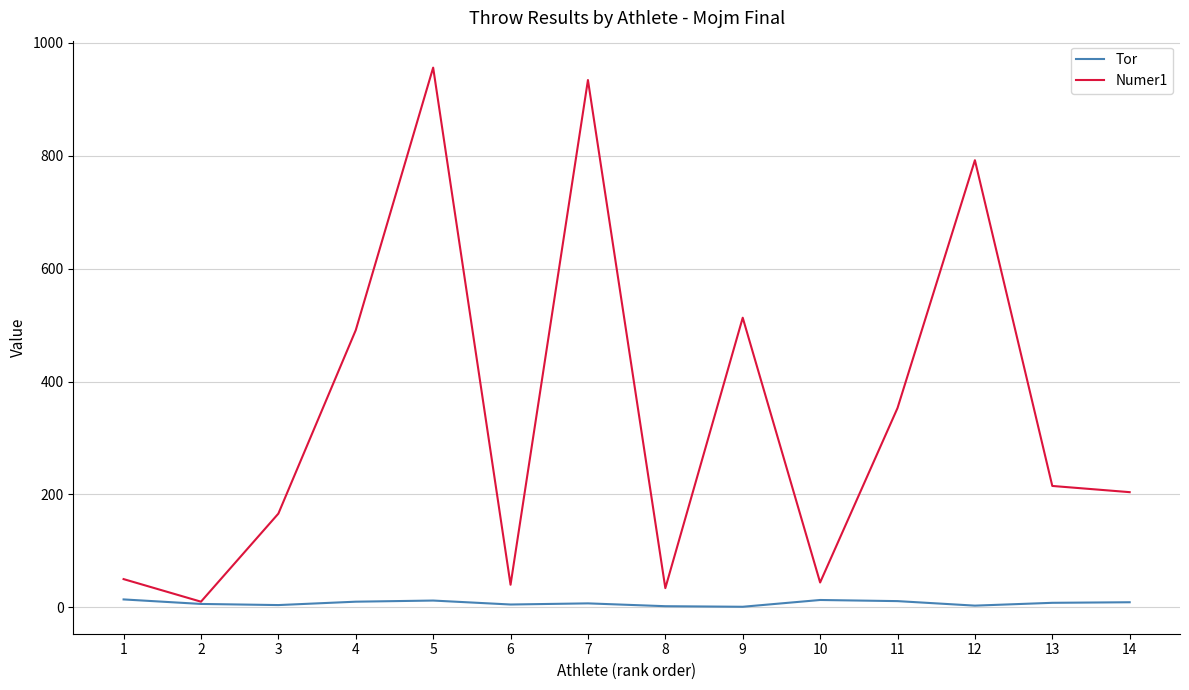

Is the value of Numer1 at 1 greater than the value of Tor at 2?

Yes